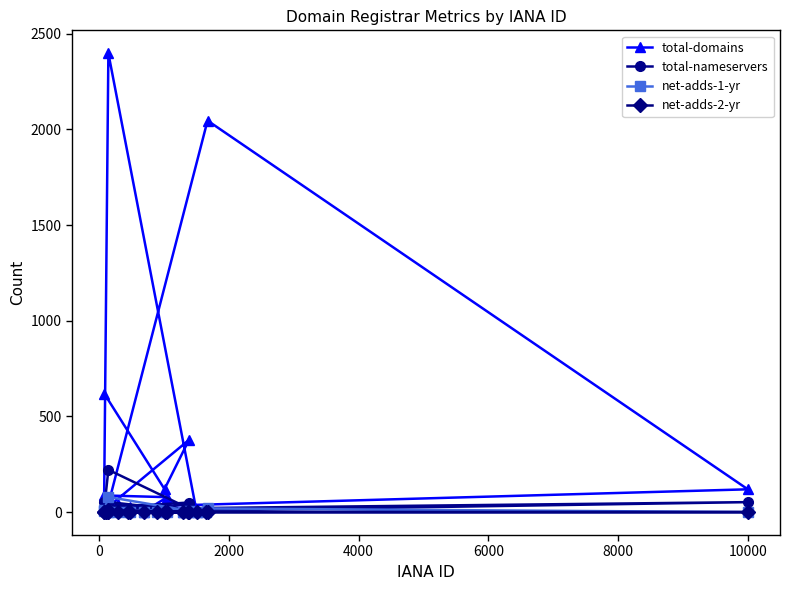

What is the maximum value for total-nameservers?

221